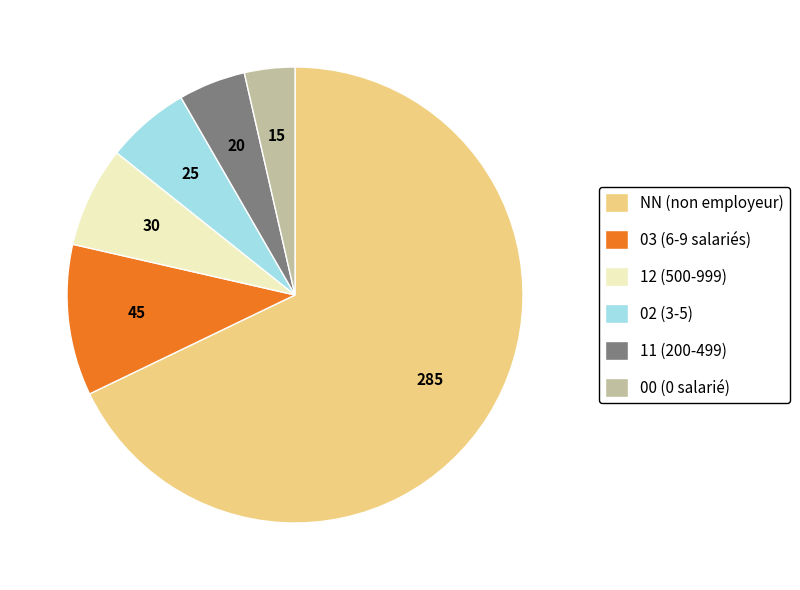

What is the ratio of the value at 11 (200-499) to the value at 02 (3-5)?

0.8